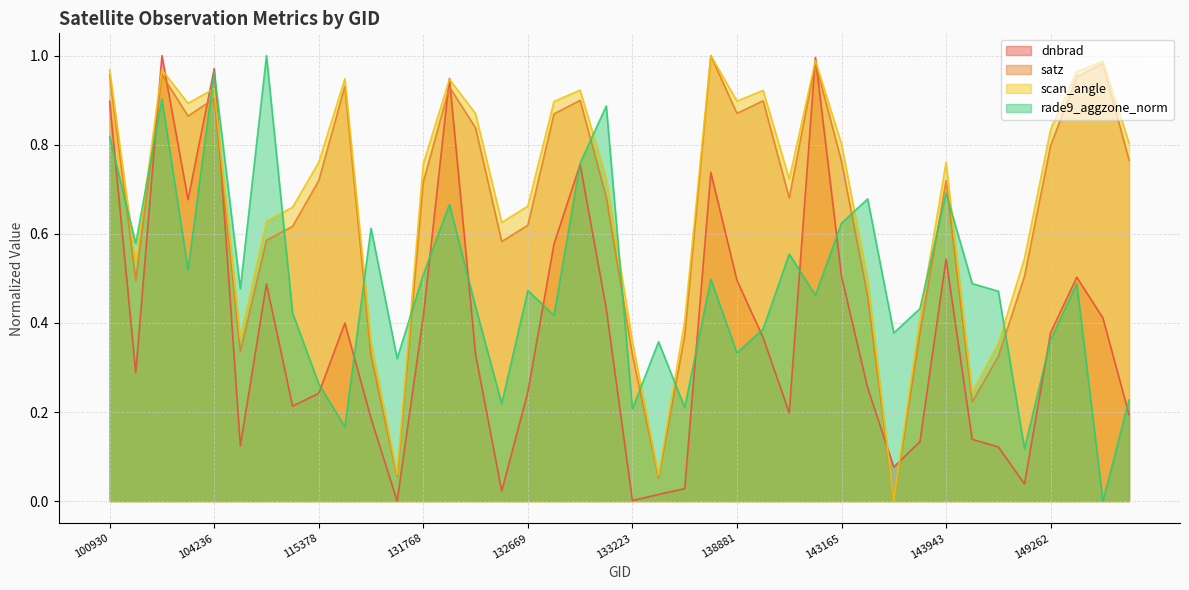

Reading right to left, list all the values displayed in this chart.

dnbrad: 149470=0.2	149456=0.4	149276=0.5	149262=0.4	149071=0.0	145545=0.1	144746=0.1	143943=0.5	143754=0.1	143556=0.1	143356=0.3	143165=0.5	143153=1.0	139095=0.2	138894=0.4	138881=0.5	134700=0.7	134505=0.0	133405=0.0	133223=0.0	133040=0.4	132861=0.8	132848=0.6	132669=0.2	132136=0.0	131961=0.3	131947=0.9	131768=0.4	122346=0.0	122178=0.2	115500=0.4	115378=0.2	110299=0.2	109780=0.5	108015=0.1	104236=1.0	104229=0.7	102920=1.0	102792=0.3	100930=0.9
satz: 149470=0.8	149456=1.0	149276=1.0	149262=0.8	149071=0.5	145545=0.3	144746=0.2	143943=0.7	143754=0.4	143556=0.0	143356=0.5	143165=0.8	143153=1.0	139095=0.7	138894=0.9	138881=0.9	134700=1.0	134505=0.4	133405=0.1	133223=0.3	133040=0.7	132861=0.9	132848=0.9	132669=0.6	132136=0.6	131961=0.8	131947=0.9	131768=0.7	122346=0.1	122178=0.3	115500=0.9	115378=0.7	110299=0.6	109780=0.6	108015=0.3	104236=0.9	104229=0.9	102920=1.0	102792=0.5	100930=1.0
scan_angle: 149470=0.8	149456=1.0	149276=1.0	149262=0.8	149071=0.5	145545=0.4	144746=0.2	143943=0.8	143754=0.4	143556=0.0	143356=0.5	143165=0.8	143153=1.0	139095=0.7	138894=0.9	138881=0.9	134700=1.0	134505=0.4	133405=0.1	133223=0.4	133040=0.7	132861=0.9	132848=0.9	132669=0.7	132136=0.6	131961=0.9	131947=0.9	131768=0.8	122346=0.1	122178=0.4	115500=0.9	115378=0.8	110299=0.7	109780=0.6	108015=0.4	104236=0.9	104229=0.9	102920=1.0	102792=0.5	100930=1.0
rade9_aggzone_norm: 149470=0.2	149456=0.0	149276=0.5	149262=0.4	149071=0.1	145545=0.5	144746=0.5	143943=0.7	143754=0.4	143556=0.4	143356=0.7	143165=0.6	143153=0.5	139095=0.6	138894=0.4	138881=0.3	134700=0.5	134505=0.2	133405=0.4	133223=0.2	133040=0.9	132861=0.8	132848=0.4	132669=0.5	132136=0.2	131961=0.4	131947=0.7	131768=0.5	122346=0.3	122178=0.6	115500=0.2	115378=0.3	110299=0.4	109780=1.0	108015=0.5	104236=1.0	104229=0.5	102920=0.9	102792=0.6	100930=0.8